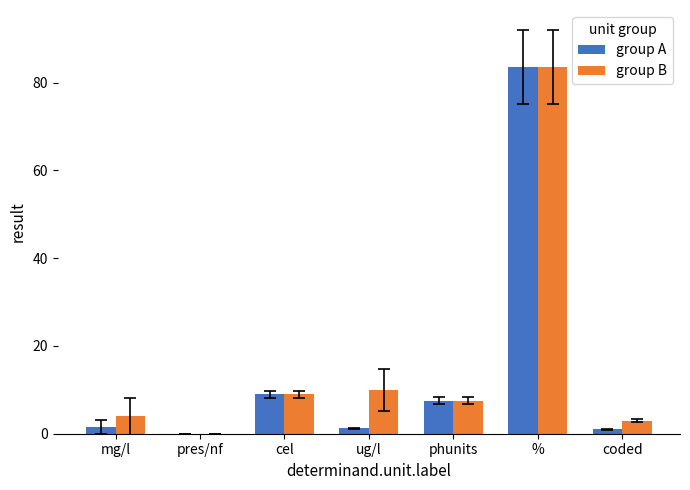

What is the sum of all group A values?

103.9